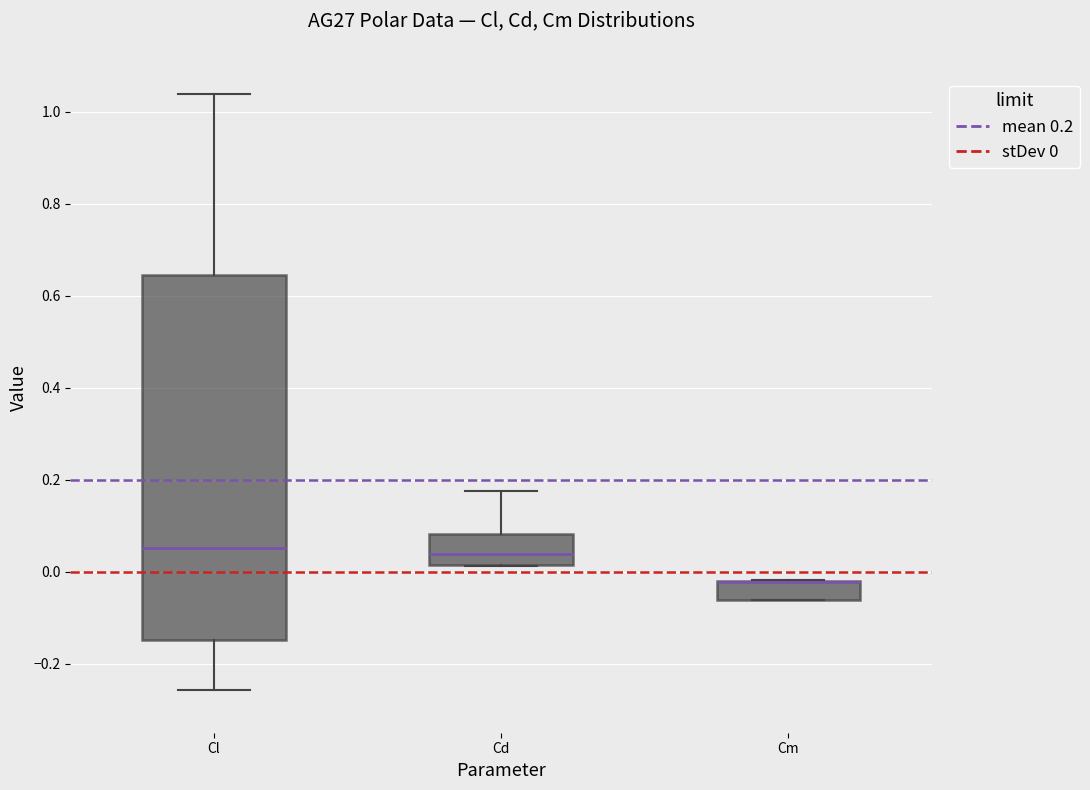

Where does the median line of the box for Cd sit on the y-axis? The values are not printed on the chart, so give them approximately, as read against the axis.

0.04